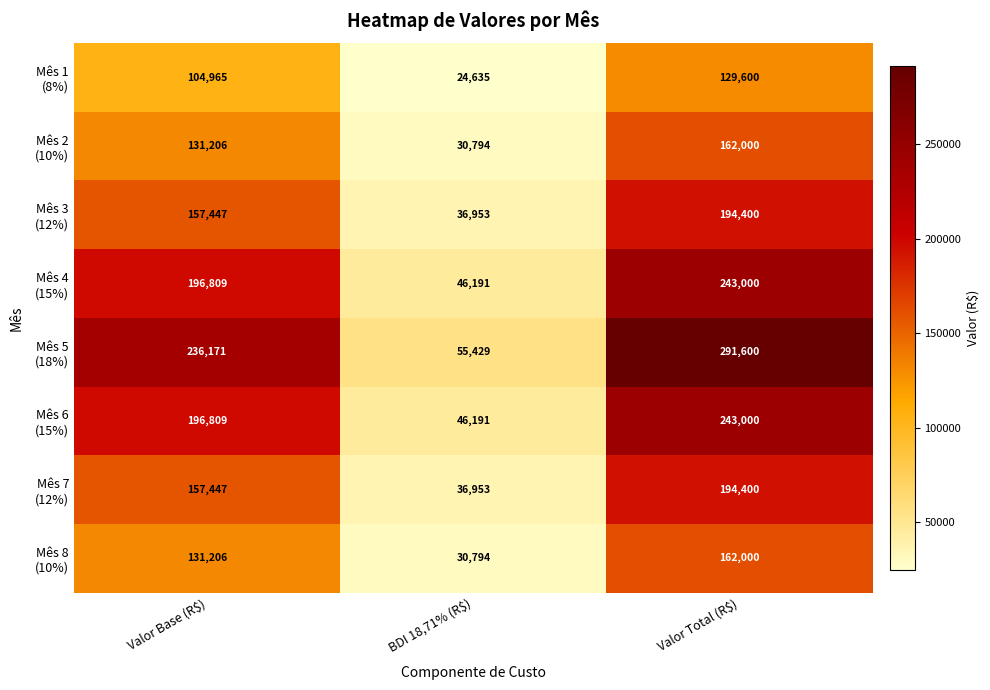

Which label corresponds to the smallest value in the chart?

BDI 18,71% (R$)